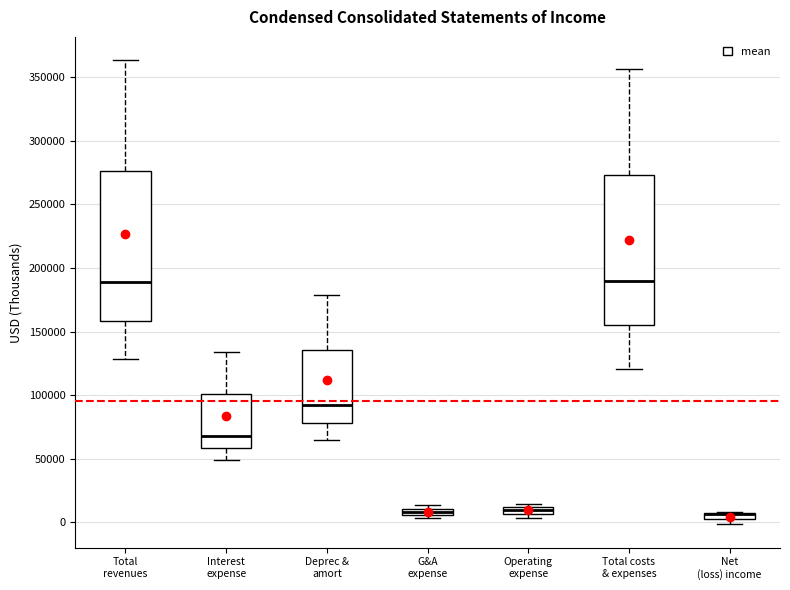

Where does the median line of the box for Total costs & expenses sit on the y-axis? The values are not printed on the chart, so give them approximately, as read against the axis.

190000